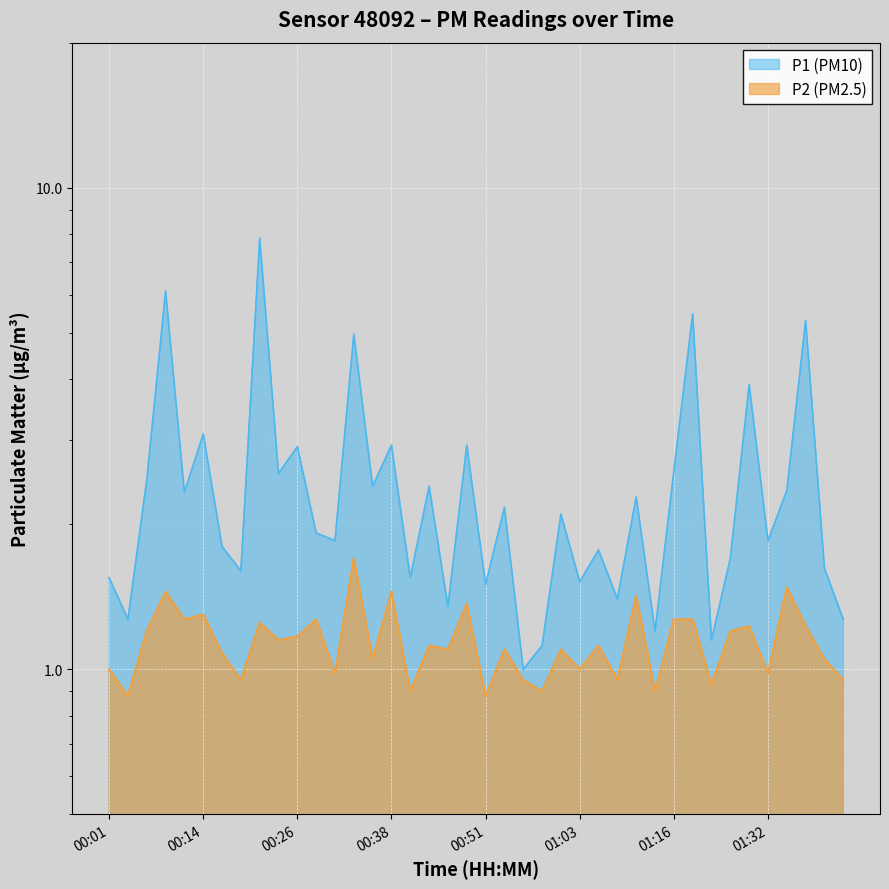

Is it true that P2 equals 1.4 at 01:42?

False